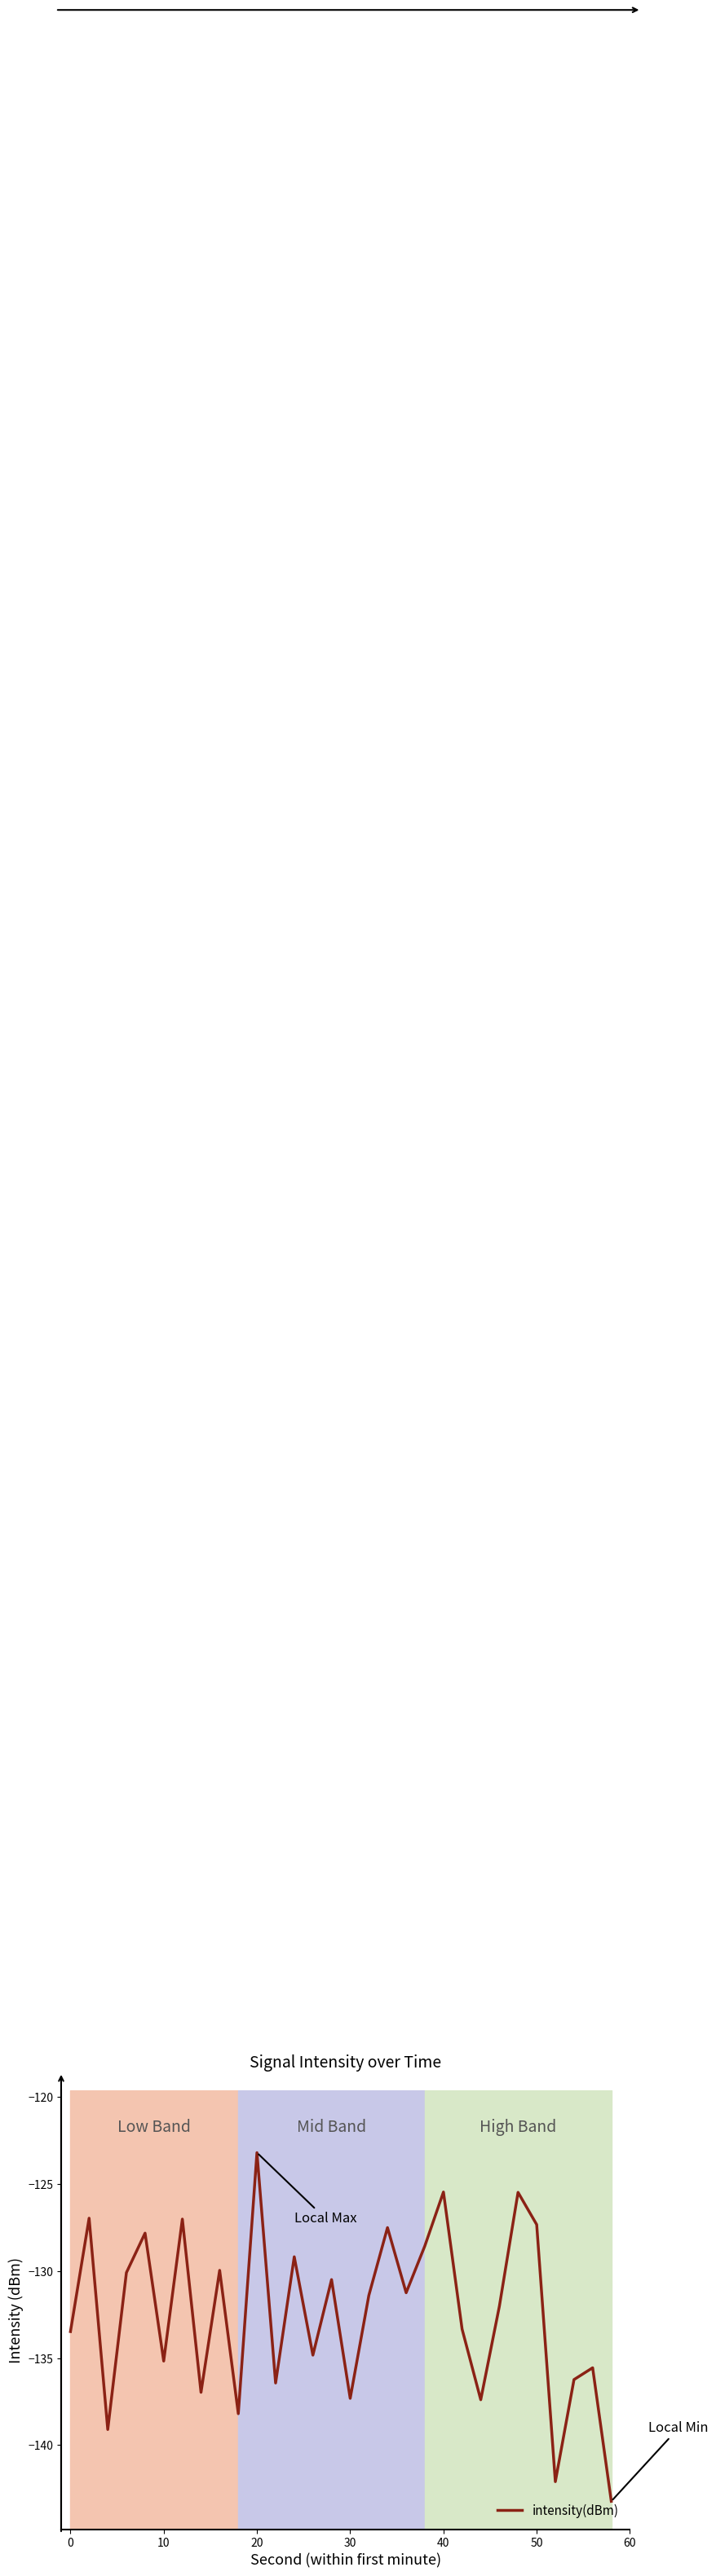

How many interior local valleys (lower than both neighbors) does the data have?

10